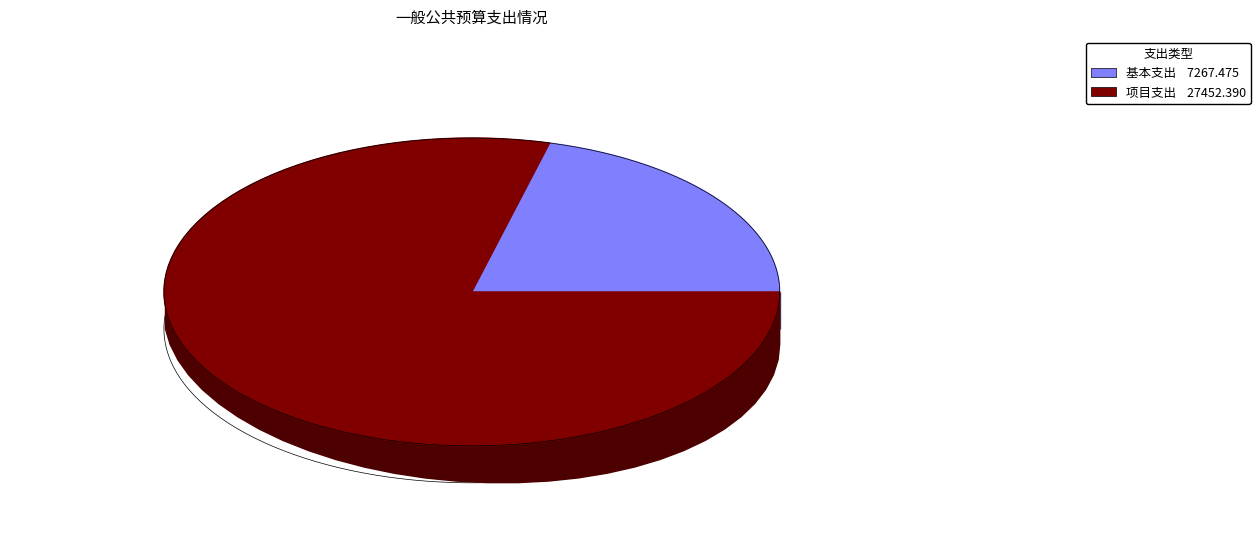

What percentage is the 项目支出 slice, to the nearest percent?

79%